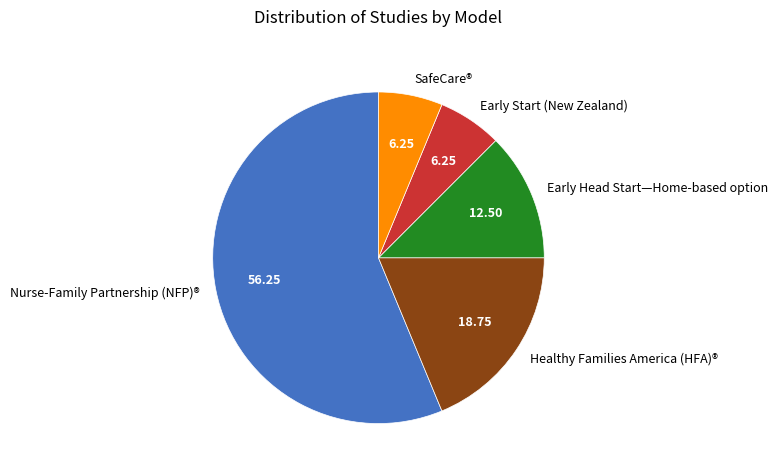

Count the number of slices in the pie.

5